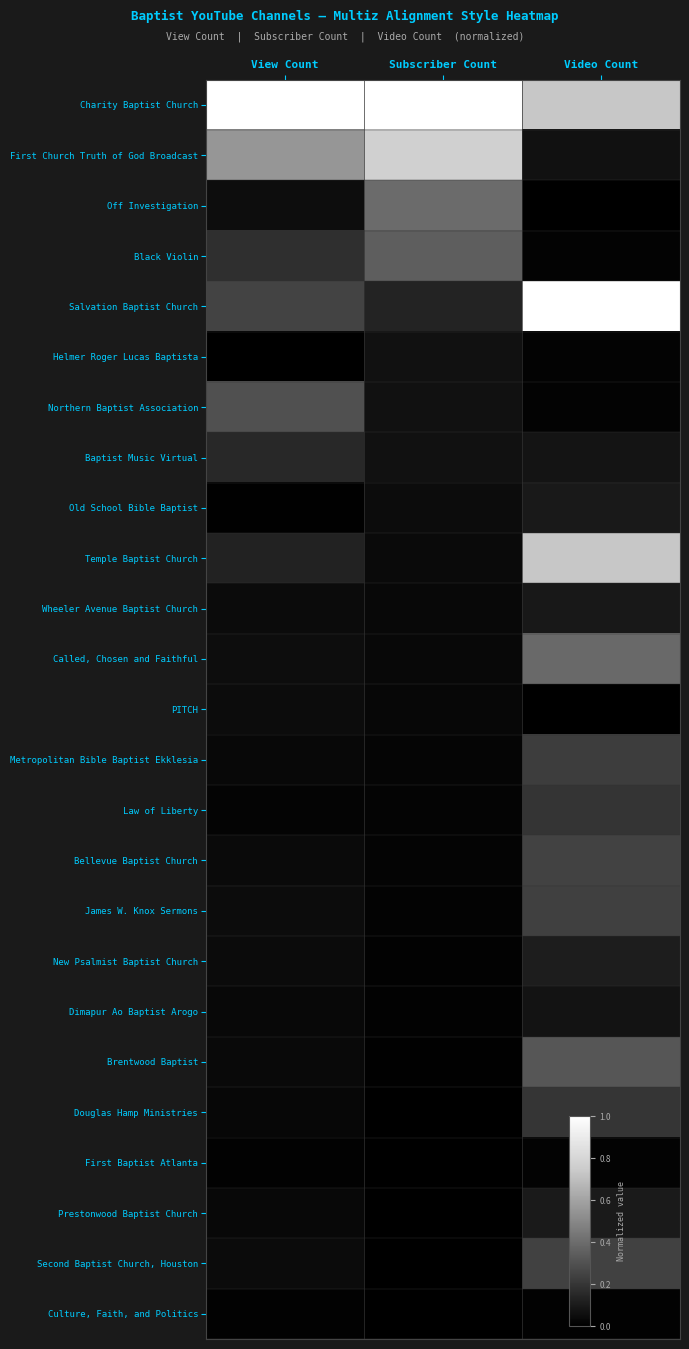

Reading left to right, list all the values displayed in this chart.

Charity Baptist Church: View Count=1.0	Subscriber Count=1.0	Video Count=0.7
First Church Truth of God Broadcast: View Count=0.6	Subscriber Count=0.8	Video Count=0.1
Off Investigation: View Count=0.1	Subscriber Count=0.4	Video Count=0.0
Black Violin: View Count=0.2	Subscriber Count=0.4	Video Count=0.0
Salvation Baptist Church: View Count=0.2	Subscriber Count=0.1	Video Count=1.0
Helmer Roger Lucas Baptista: View Count=0.0	Subscriber Count=0.1	Video Count=0.0
Northern Baptist Association: View Count=0.3	Subscriber Count=0.1	Video Count=0.0
Baptist Music Virtual: View Count=0.2	Subscriber Count=0.1	Video Count=0.1
Old School Bible Baptist: View Count=0.0	Subscriber Count=0.1	Video Count=0.1
Temple Baptist Church: View Count=0.1	Subscriber Count=0.0	Video Count=0.7
Wheeler Avenue Baptist Church: View Count=0.0	Subscriber Count=0.0	Video Count=0.1
Called, Chosen and Faithful: View Count=0.1	Subscriber Count=0.0	Video Count=0.4
PITCH: View Count=0.0	Subscriber Count=0.0	Video Count=0.0
Metropolitan Bible Baptist Ekklesia: View Count=0.0	Subscriber Count=0.0	Video Count=0.2
Law of Liberty: View Count=0.0	Subscriber Count=0.0	Video Count=0.2
Bellevue Baptist Church: View Count=0.0	Subscriber Count=0.0	Video Count=0.2
James W. Knox Sermons: View Count=0.0	Subscriber Count=0.0	Video Count=0.2
New Psalmist Baptist Church: View Count=0.0	Subscriber Count=0.0	Video Count=0.1
Dimapur Ao Baptist Arogo: View Count=0.0	Subscriber Count=0.0	Video Count=0.1
Brentwood Baptist: View Count=0.0	Subscriber Count=0.0	Video Count=0.3
Douglas Hamp Ministries: View Count=0.0	Subscriber Count=0.0	Video Count=0.2
First Baptist Atlanta: View Count=0.0	Subscriber Count=0.0	Video Count=0.0
Prestonwood Baptist Church: View Count=0.0	Subscriber Count=0.0	Video Count=0.1
Second Baptist Church, Houston: View Count=0.0	Subscriber Count=0.0	Video Count=0.2
Culture, Faith, and Politics: View Count=0.0	Subscriber Count=0.0	Video Count=0.0